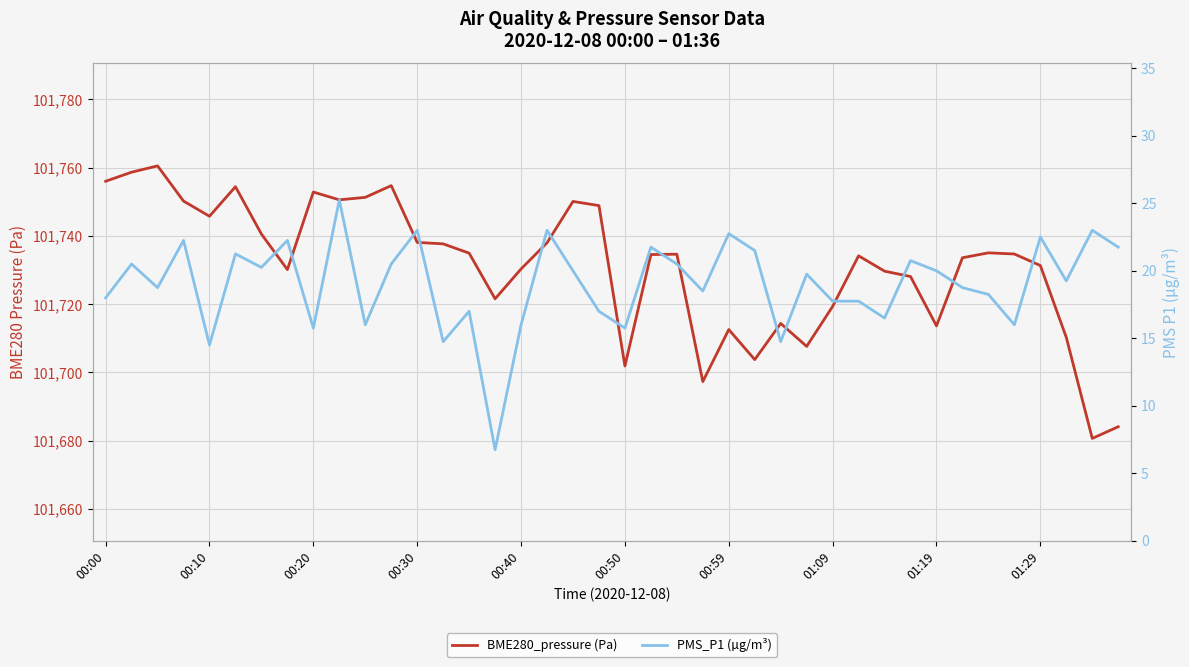

What is the difference between the highest and lowest values at 23?

101678.8